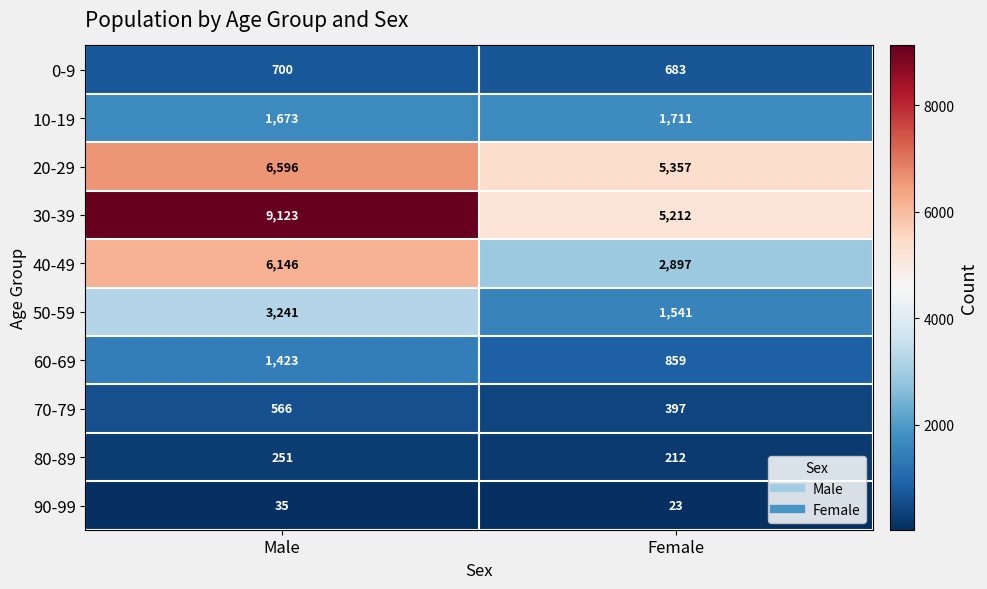

Which label corresponds to the largest value in the chart?

Male